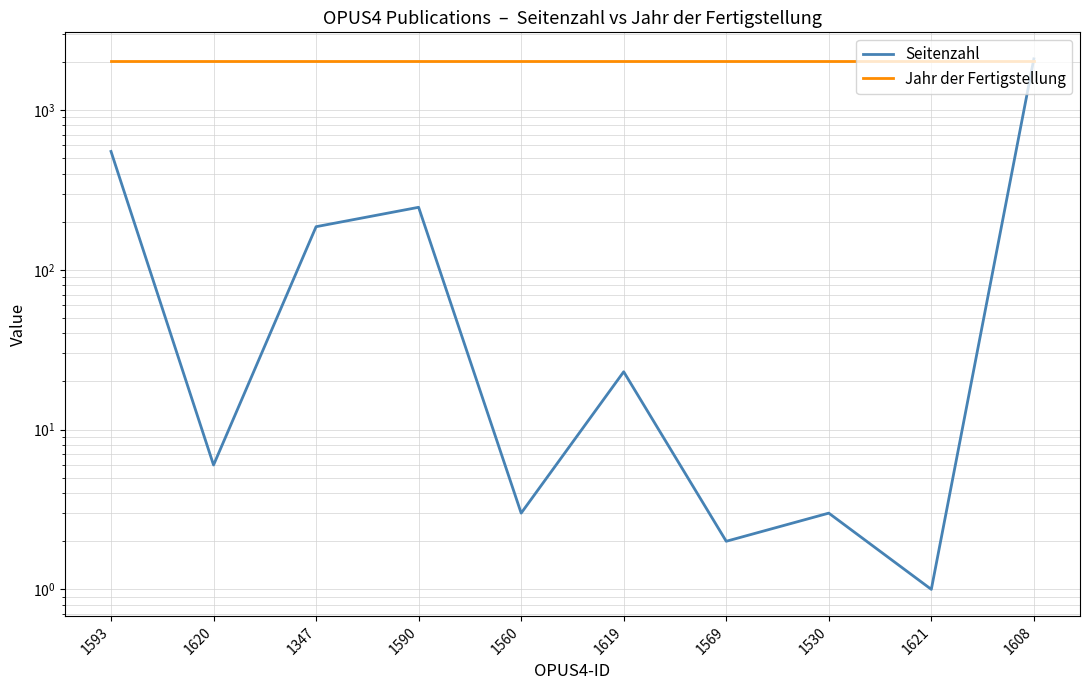

How many intersections are there between Jahr der Fertigstellung and Seitenzahl?

1